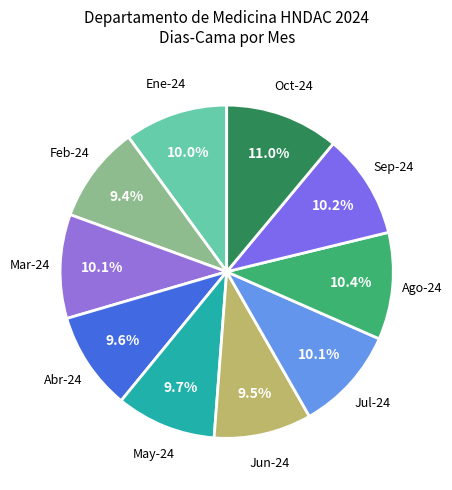

Count the number of slices in the pie.

10